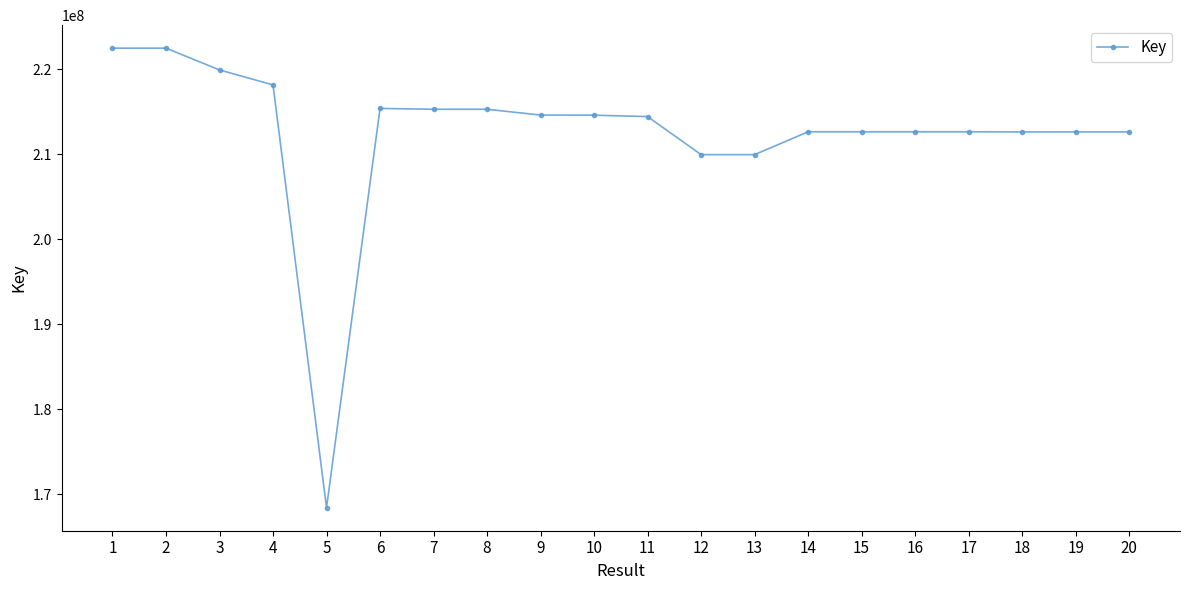

What is the ratio of the value at 6 to the value at 2?

1.0